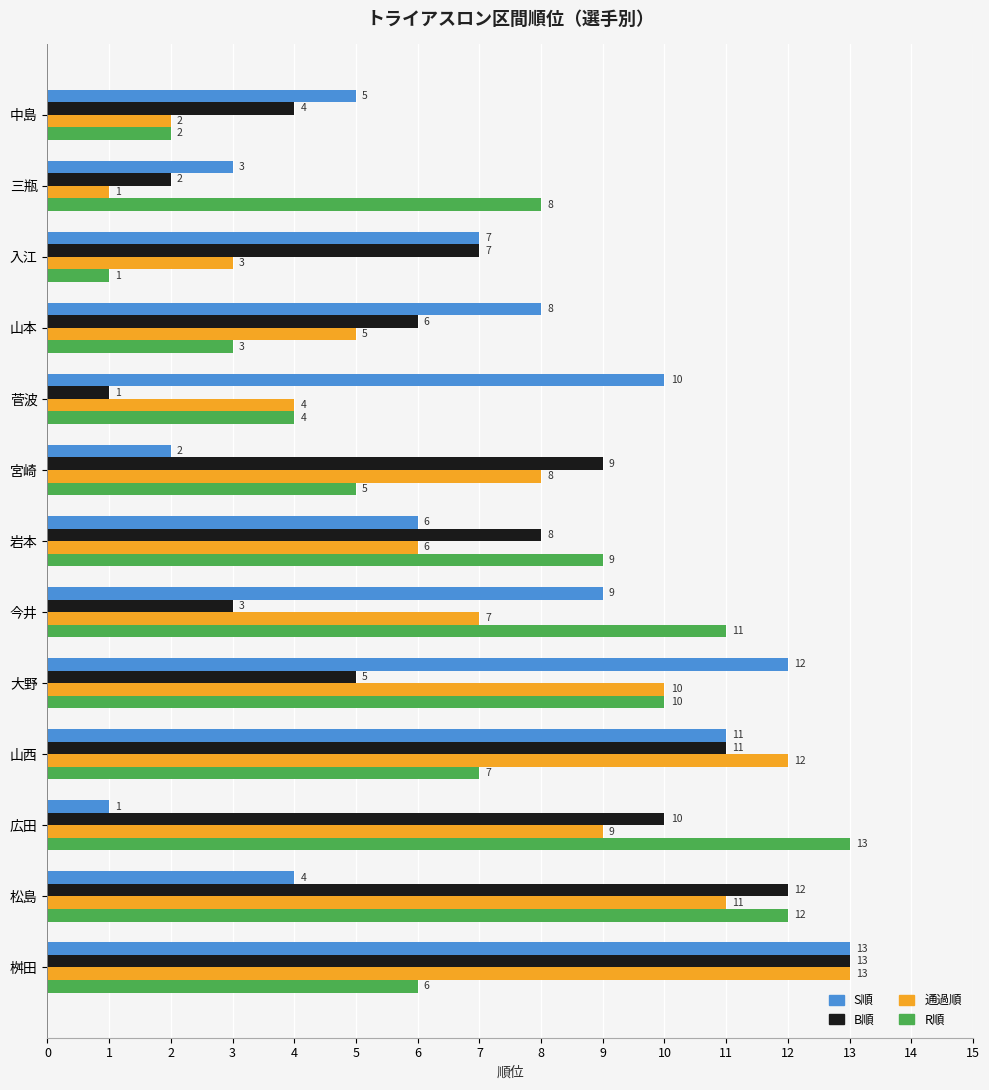

What is the maximum value shown in the chart?

13